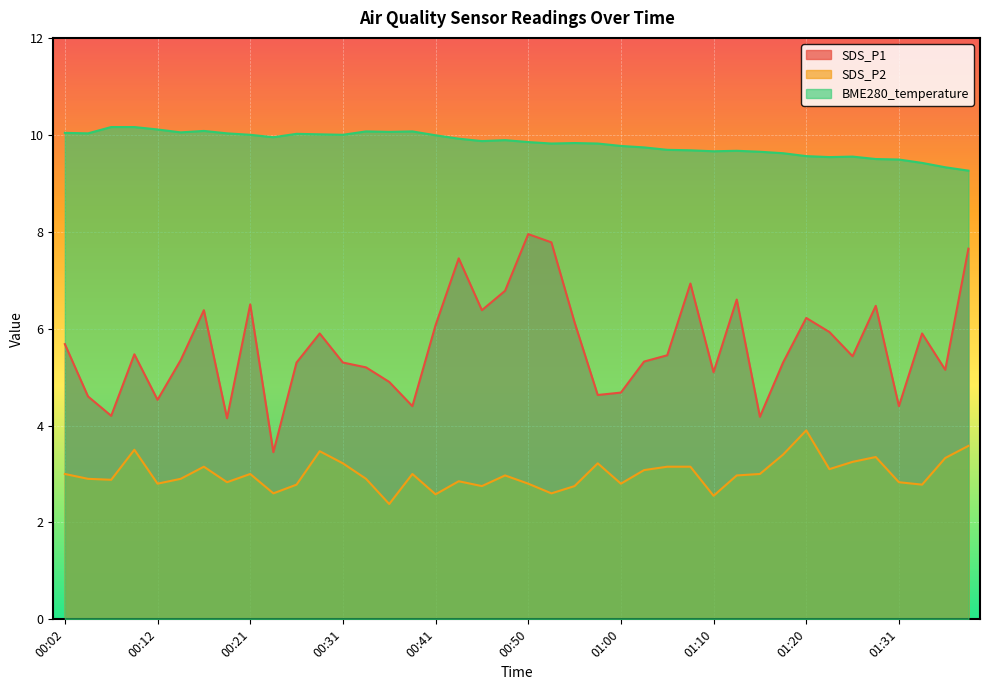

Reading right to left, what are all the values shown in this chart?

SDS_P1: 7.7	5.2	5.9	4.4	6.5	5.4	5.9	6.2	5.3	4.2	6.6	5.1	6.9	5.5	5.3	4.7	4.6	6.1	7.8	8.0	6.8	6.4	7.5	6.1	4.4	4.9	5.2	5.3	5.9	5.3	3.5	6.5	4.2	6.4	5.3	4.5	5.5	4.2	4.6	5.7
SDS_P2: 3.6	3.3	2.8	2.8	3.4	3.2	3.1	3.9	3.4	3.0	3.0	2.5	3.1	3.1	3.1	2.8	3.2	2.8	2.6	2.8	3.0	2.8	2.9	2.6	3.0	2.4	2.9	3.2	3.5	2.8	2.6	3.0	2.8	3.1	2.9	2.8	3.5	2.9	2.9	3.0
BME280_temperature: 9.3	9.3	9.4	9.5	9.5	9.6	9.5	9.6	9.6	9.7	9.7	9.7	9.7	9.7	9.7	9.8	9.8	9.8	9.8	9.8	9.9	9.9	9.9	10.0	10.1	10.1	10.1	10.0	10.0	10.0	9.9	10.0	10.0	10.1	10.1	10.1	10.2	10.2	10.0	10.0